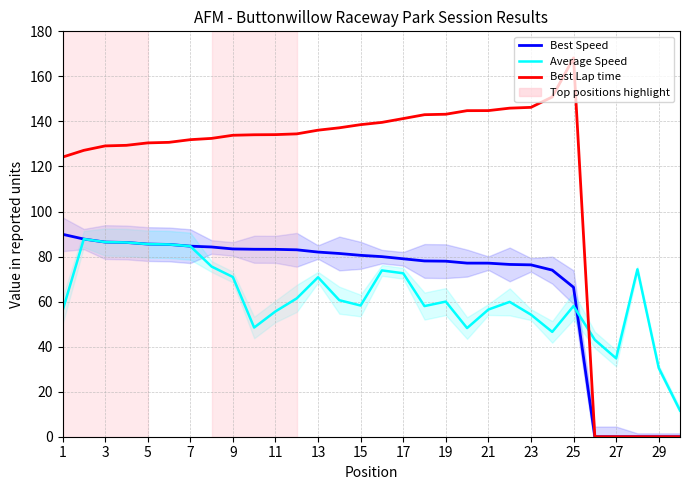

Which series has the widest spread of values?

Best Lap time